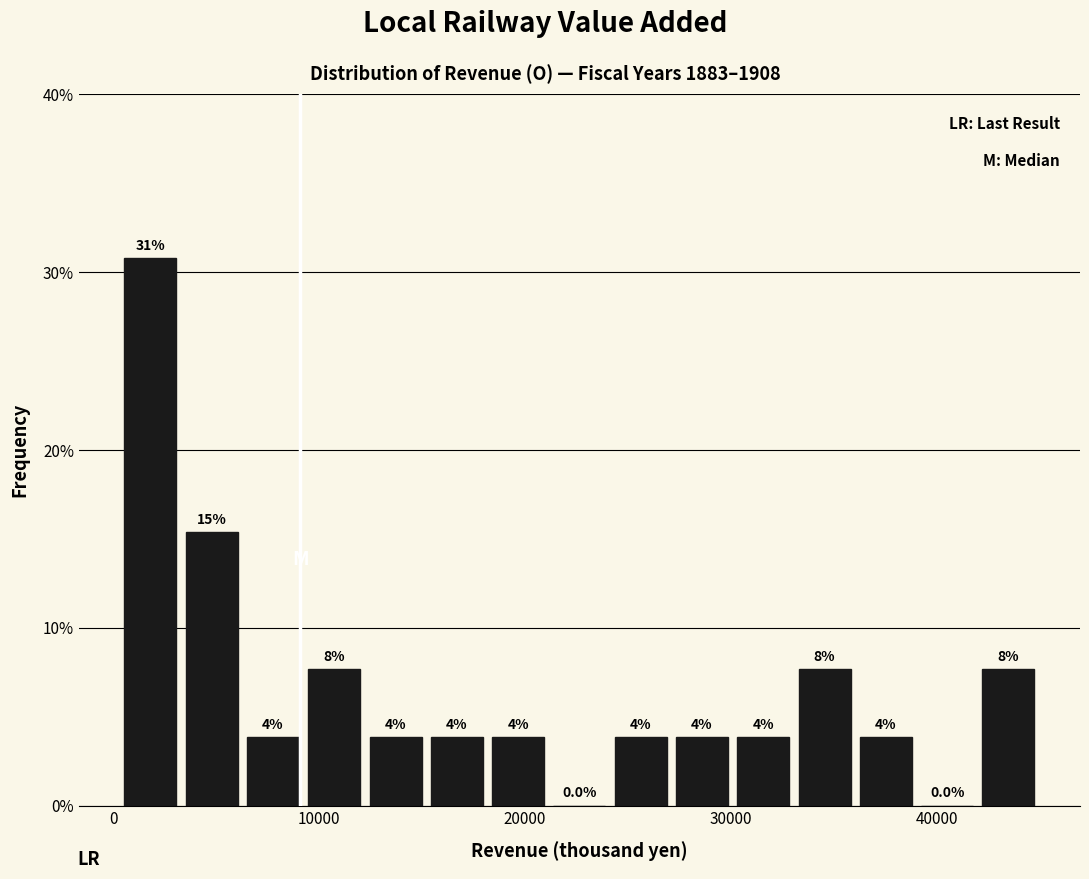

Around what value on the x-axis is the tallest bar? Give the approximate position of its centre, as read against the axis.

2000